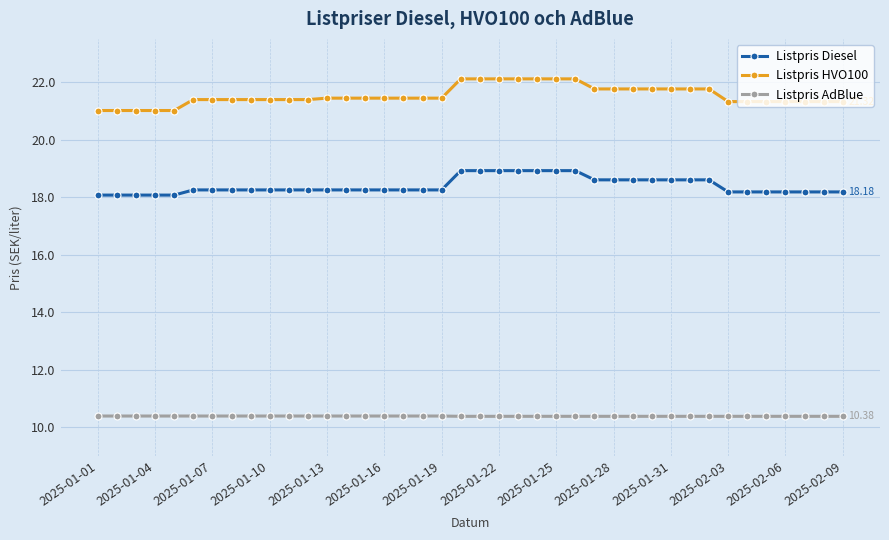

What is the sum of all Listpris Diesel values?

735.8